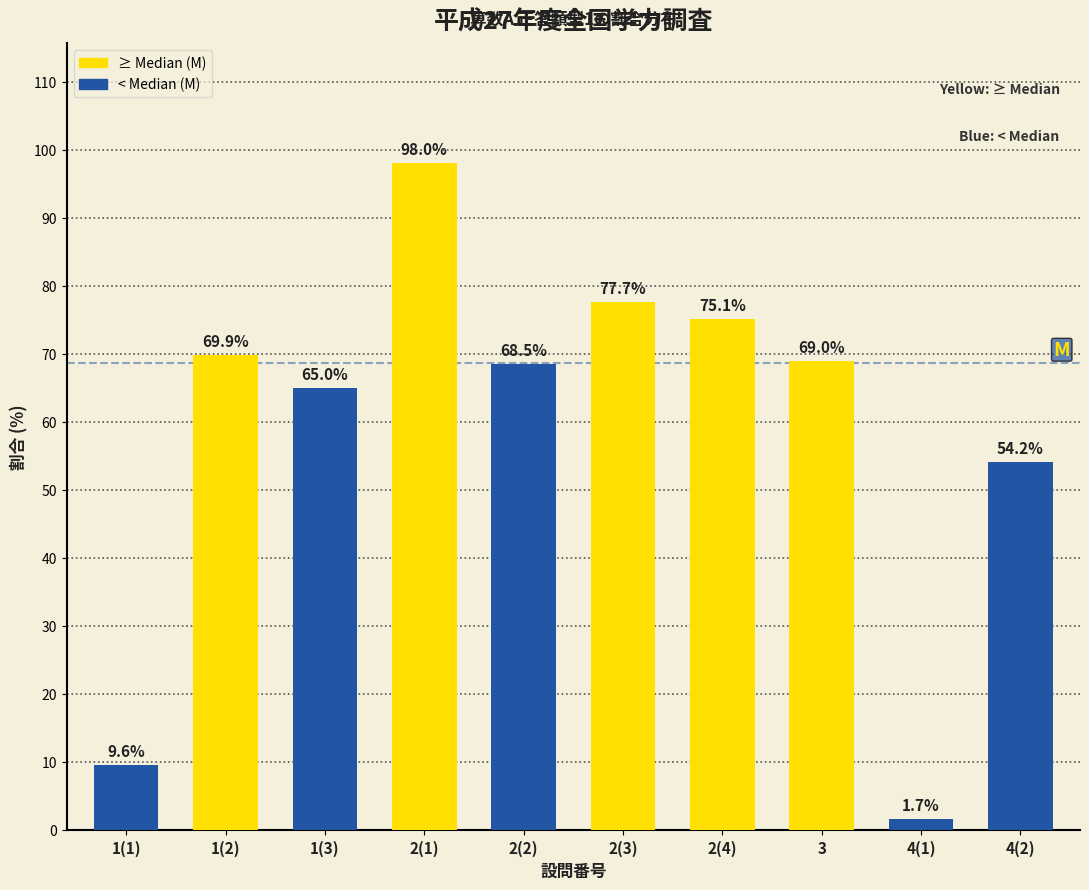

Reading left to right, transcribe all the data shown in this chart.

1(1)=9.6	1(2)=69.9	1(3)=65.0	2(1)=98.0	2(2)=68.5	2(3)=77.7	2(4)=75.1	3=69.0	4(1)=1.7	4(2)=54.2